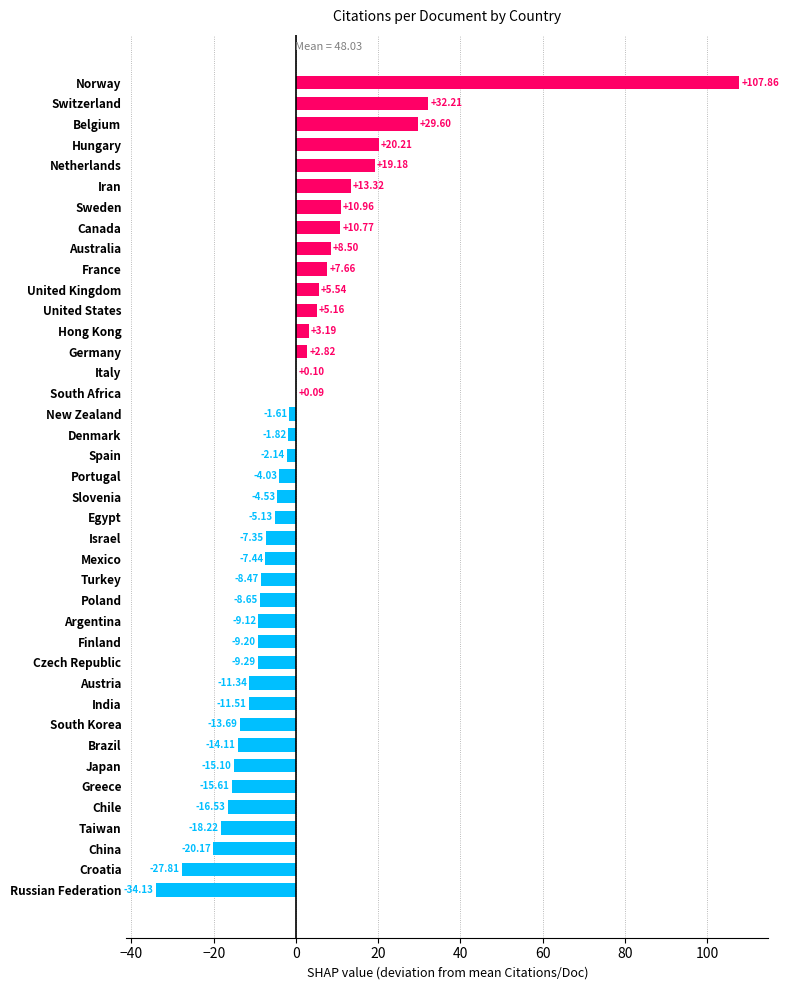

What is the sum of the values at Canada and Denmark?

8.9